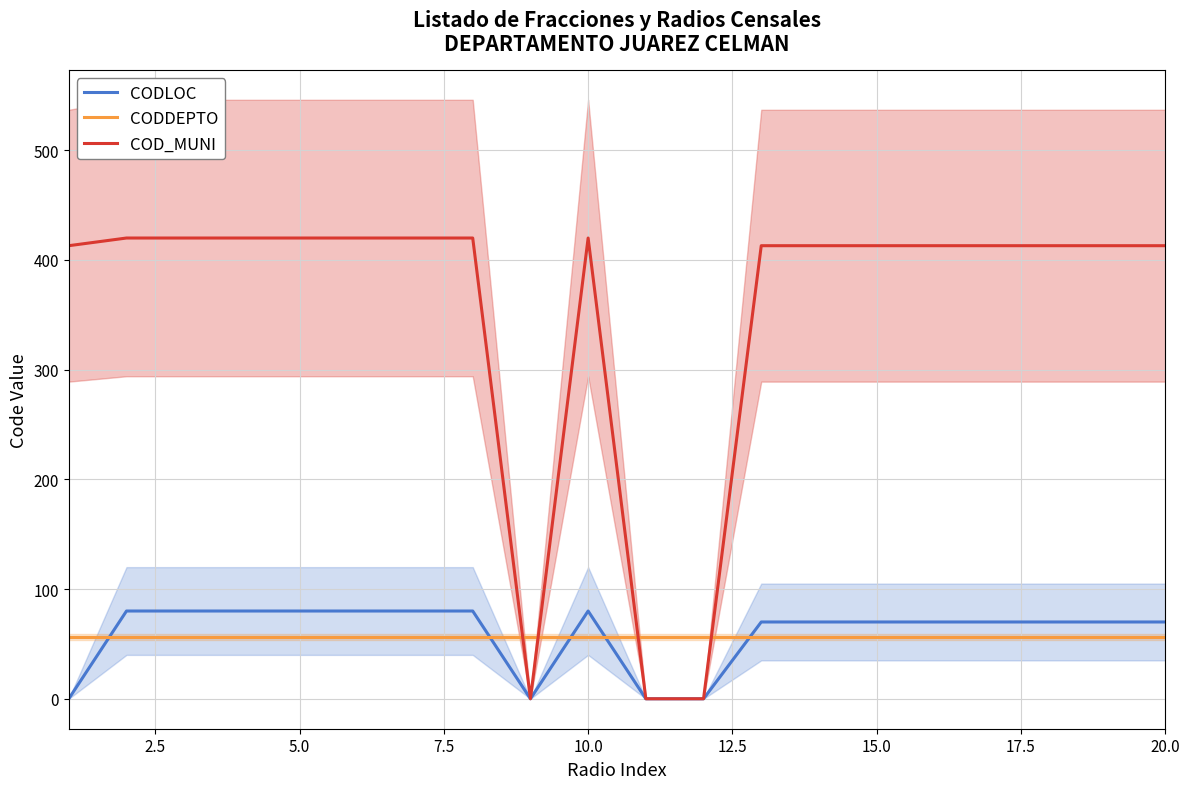

What is the maximum value for COD_MUNI?

420